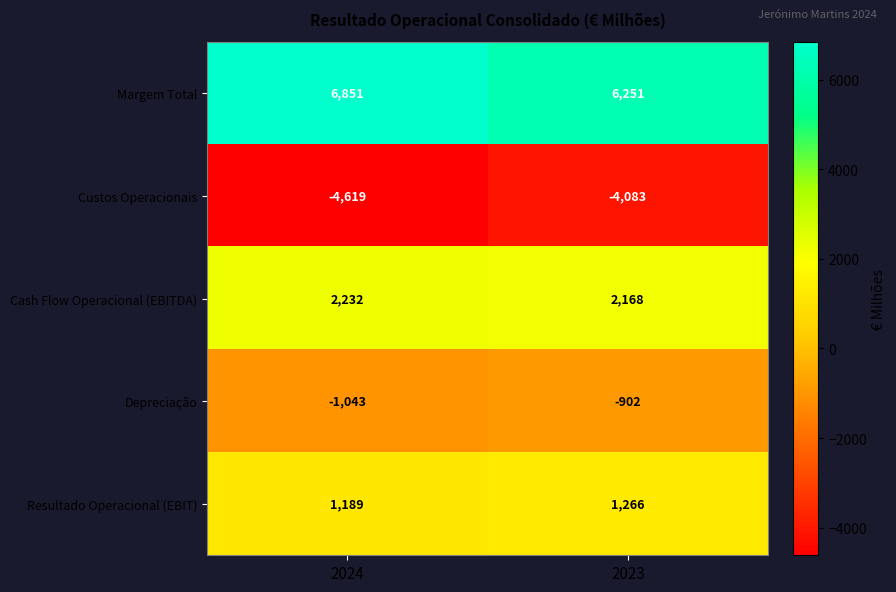

How many data points does each series have?

2